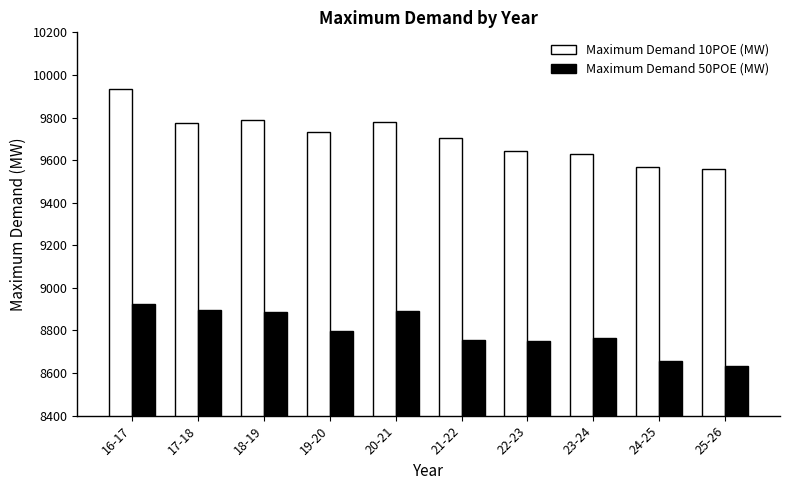

What is the value of the Maximum Demand 10POE (MW) bar at the 7th from the left?

9642.2